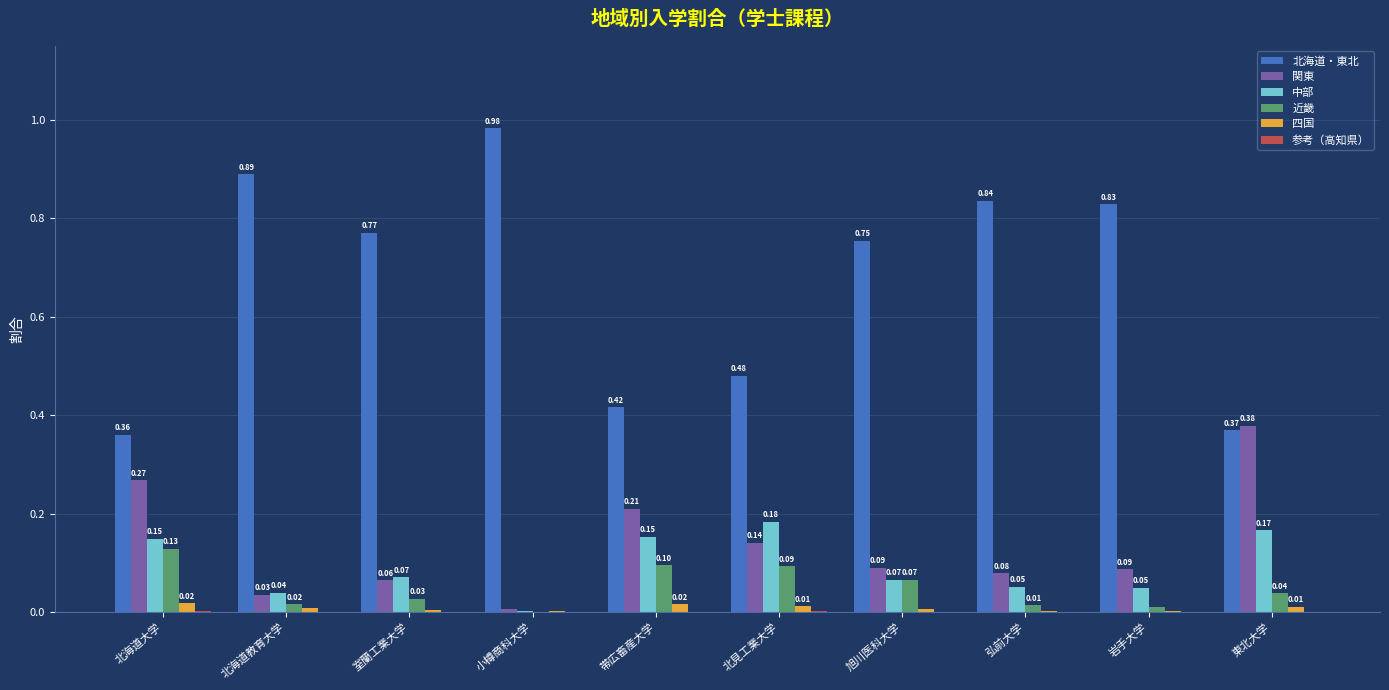

How many groups of bars are there?

10